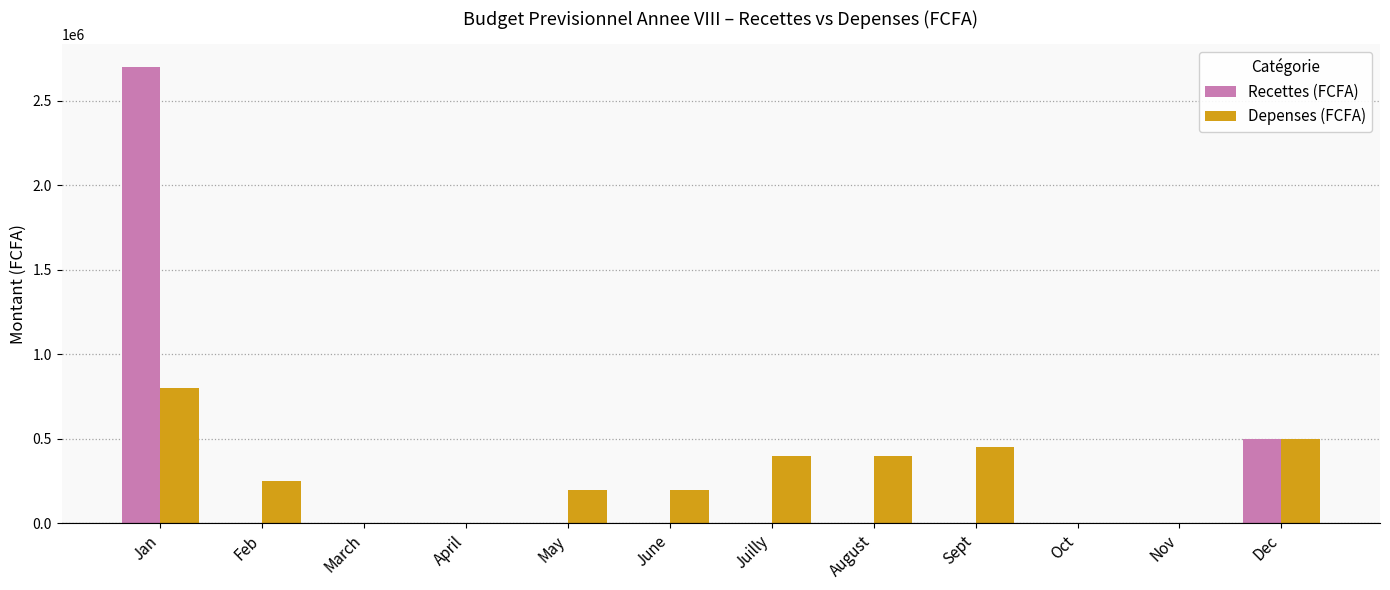

True or false: Depenses (FCFA) has a value of 250000 at Feb.

True